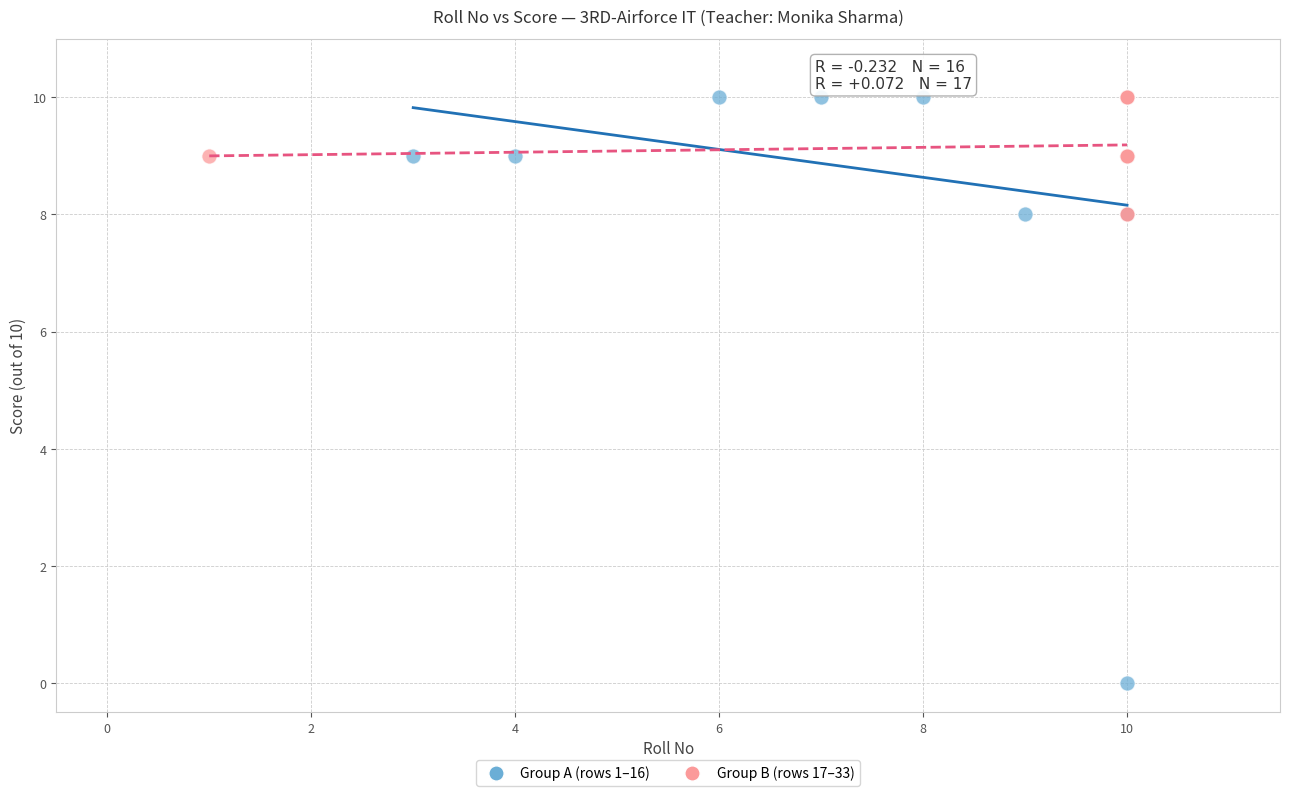

Which series has the largest Y range (max minus min)?

Group A (rows 1–16)